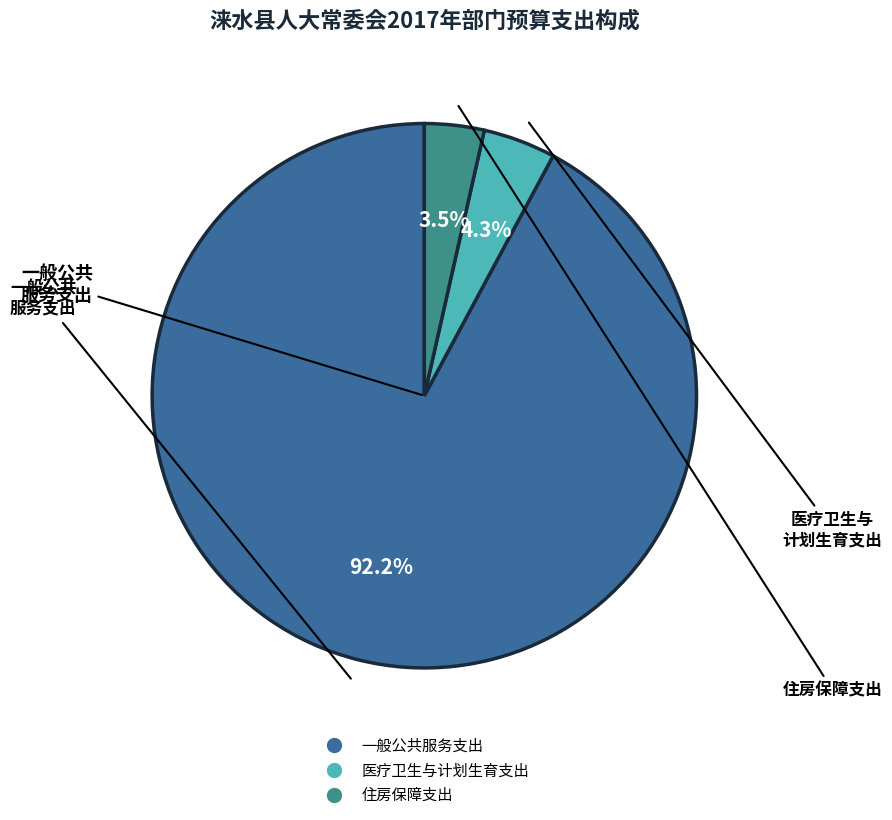

Rank the categories by value from highest to lowest.

一般公共服务支出, 医疗卫生与计划生育支出, 住房保障支出